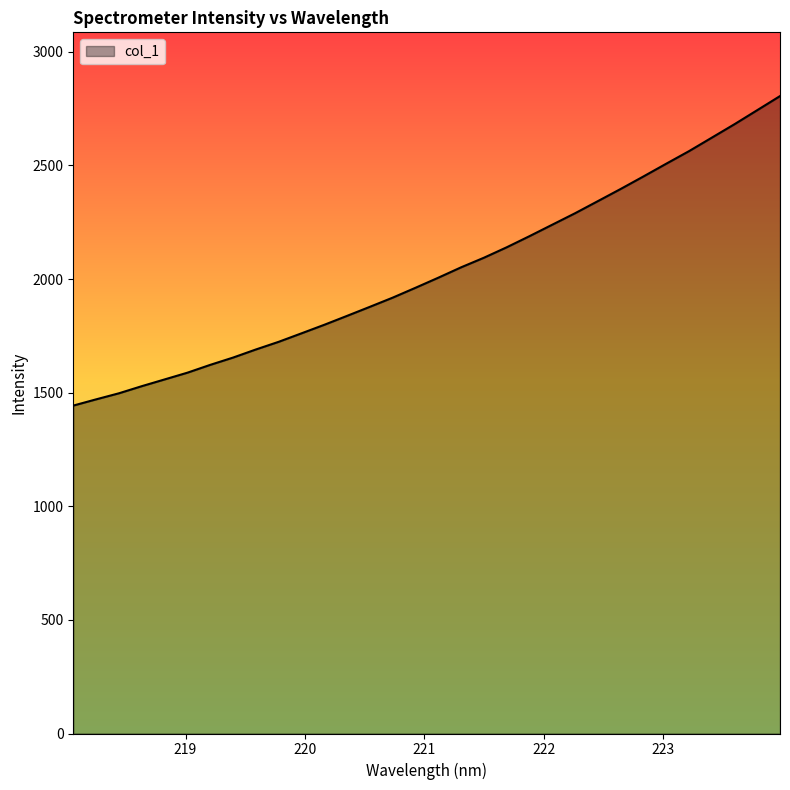

What is the smallest value displayed?

1443.2